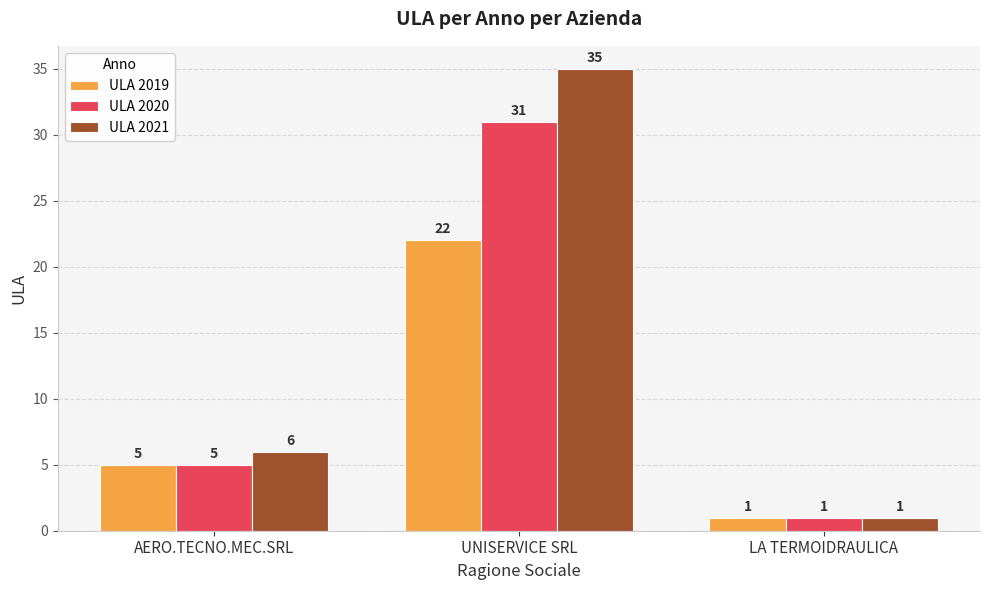

What is the total value across all series at LA TERMOIDRAULICA?

3